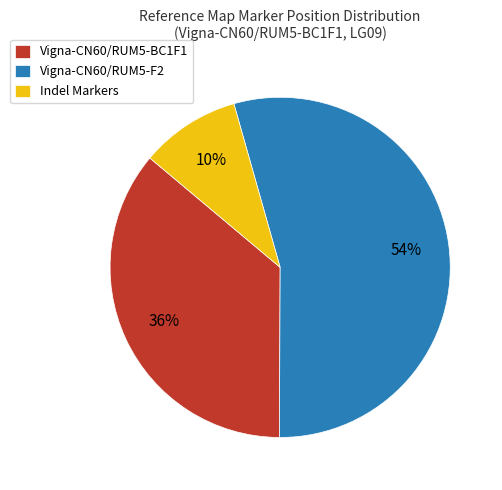

Is Indel Markers the majority of the pie?

No